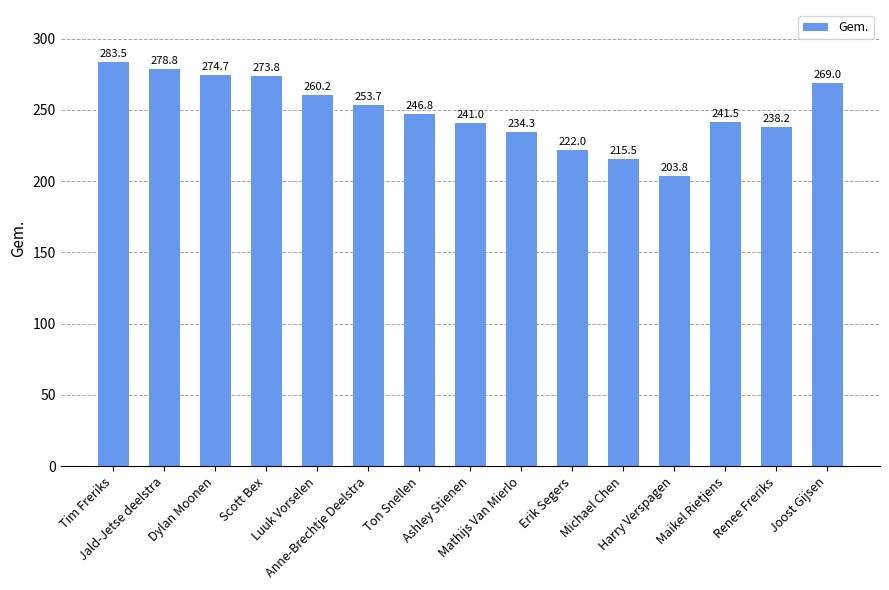

What is the difference between the maximum and minimum values?

79.7